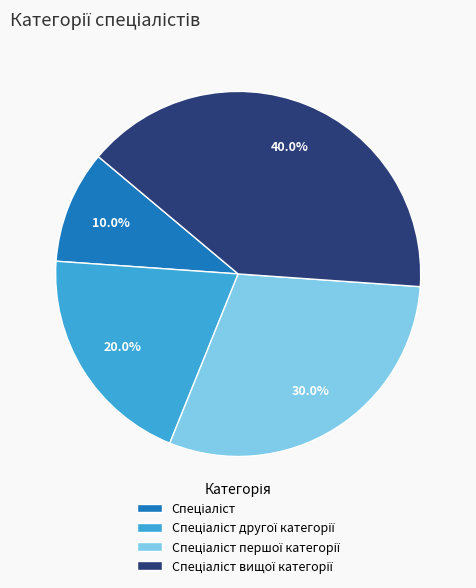

Is there any slice that represents more than half of the pie?

No